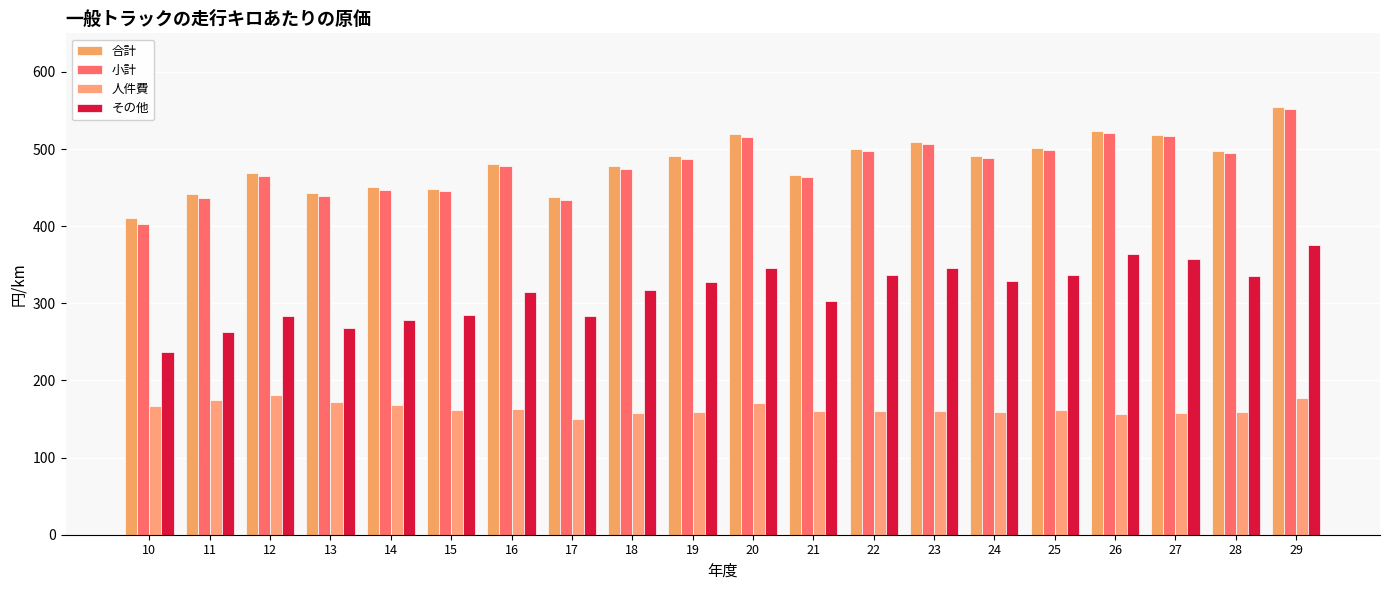

Reading right to left, list all the values displayed in this chart.

合計: 29=554.6	28=497.8	27=518.4	26=523.1	25=501.1	24=490.8	23=508.9	22=500.3	21=466.7	20=519.4	19=490.5	18=477.7	17=437.4	16=481.1	15=448.8	14=451.2	13=443.6	12=469.1	11=441.6	10=410.3
小計: 29=552.3	28=495.3	27=516.3	26=520.8	25=498.7	24=488.3	23=506.2	22=497.5	21=463.6	20=515.8	19=487.3	18=474.7	17=434.1	16=477.8	15=445.3	14=447.4	13=439.2	12=464.5	11=436.6	10=403.4
人件費: 29=177.3	28=159.5	27=158.4	26=156.4	25=161.8	24=159.2	23=159.9	22=160.6	21=160.5	20=170.2	19=159.4	18=157.6	17=150.0	16=163.1	15=161.1	14=168.7	13=171.8	12=180.7	11=174.3	10=167.0
その他: 29=375.0	28=335.8	27=357.8	26=364.4	25=336.8	24=329.0	23=346.3	22=336.9	21=303.1	20=345.6	19=327.9	18=317.6	17=284.1	16=314.7	15=284.2	14=278.7	13=267.4	12=283.8	11=262.2	10=236.4